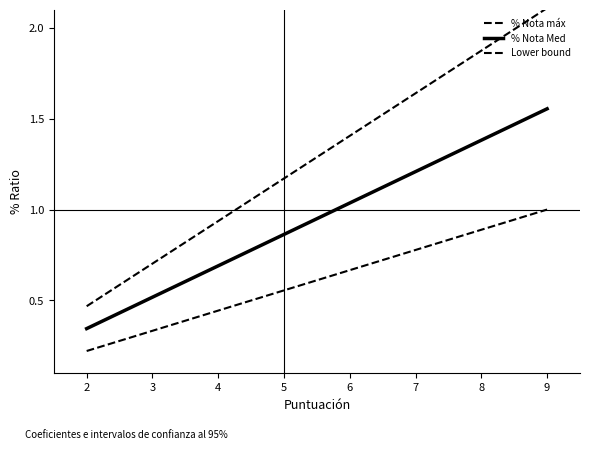

How many series are shown in this chart?

3